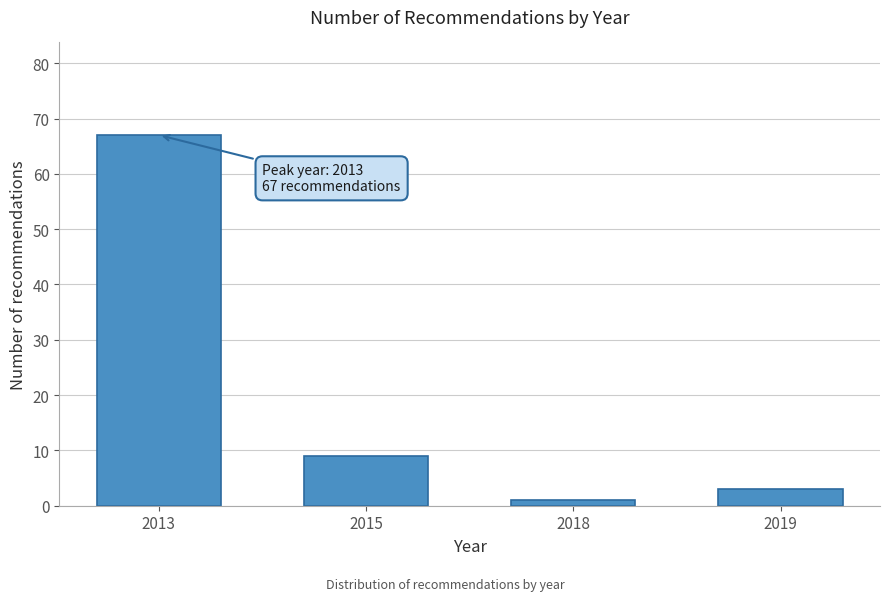

Reading right to left, what are all the values shown in this chart?

2019=3	2018=1	2015=9	2013=67